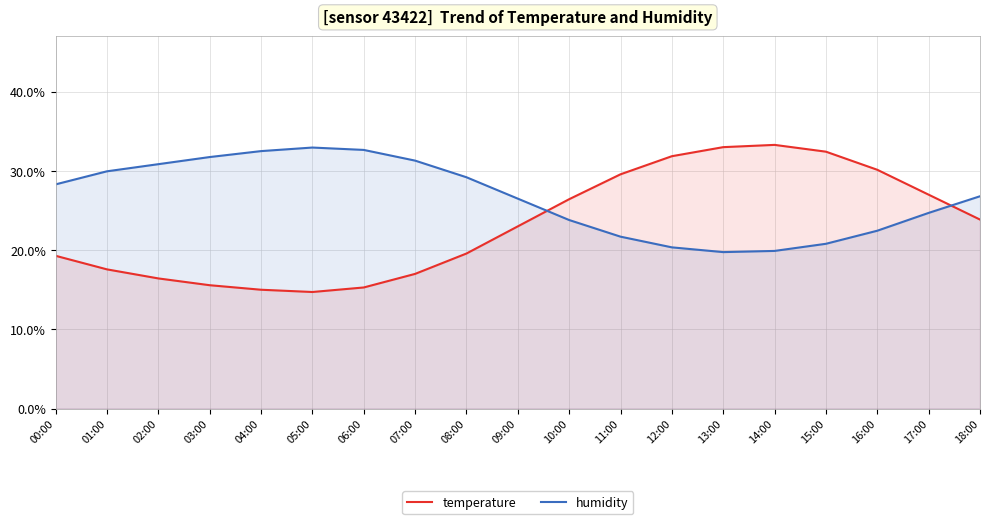

How many interior local peaks does the humidity series have?

1